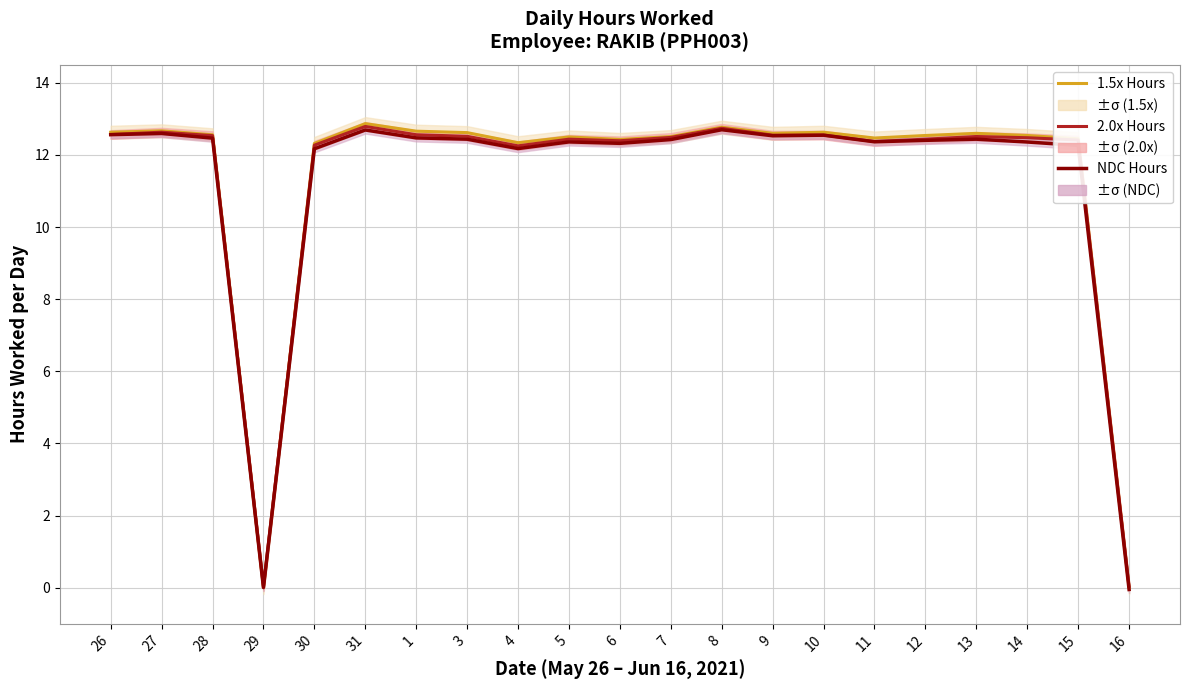

Which has a higher value, 15 or 6?

15